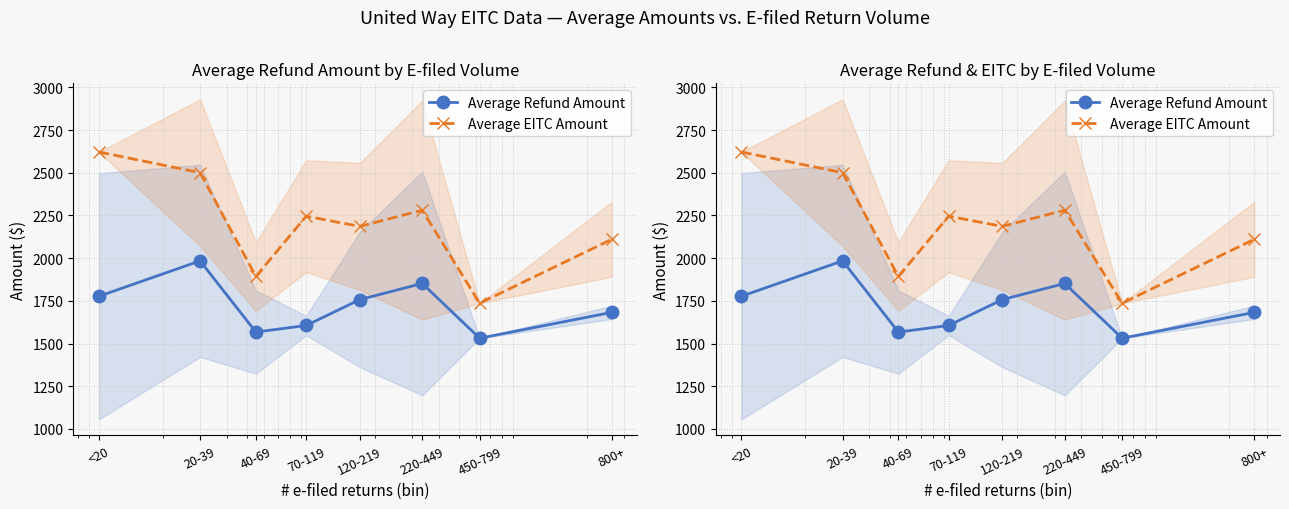

Where does the Average Refund Amount series first go above 1757?

<20